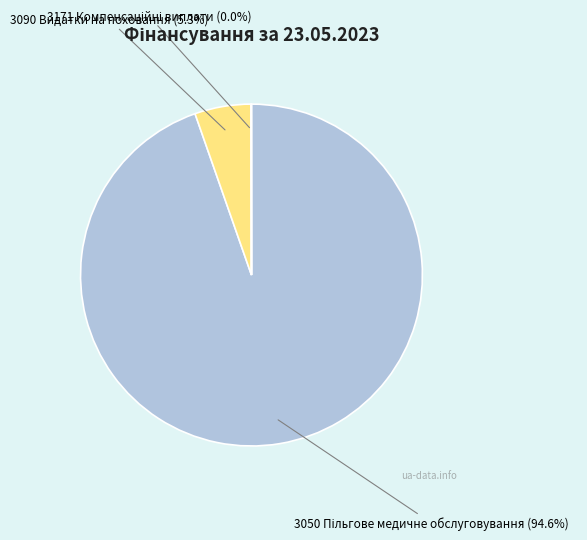

What portion of the pie excludes 3090 Видатки на поховання (5.3%)?

94.7%